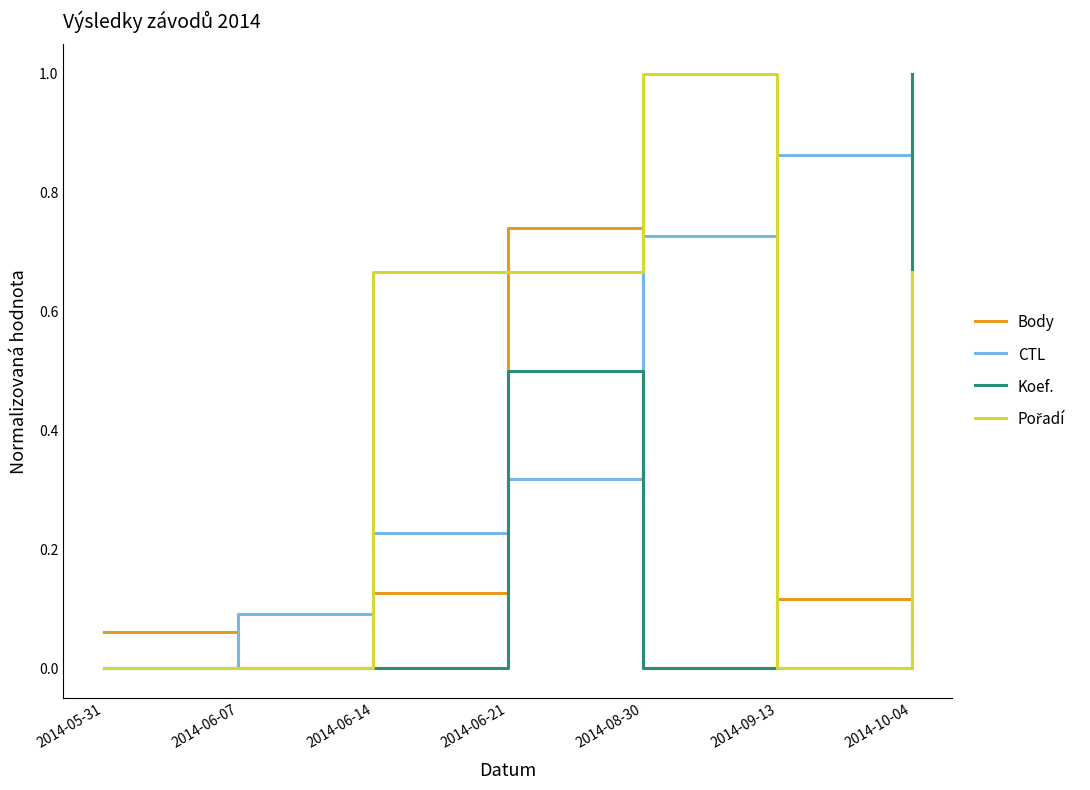

What position from the left is 2014-05-31?

1